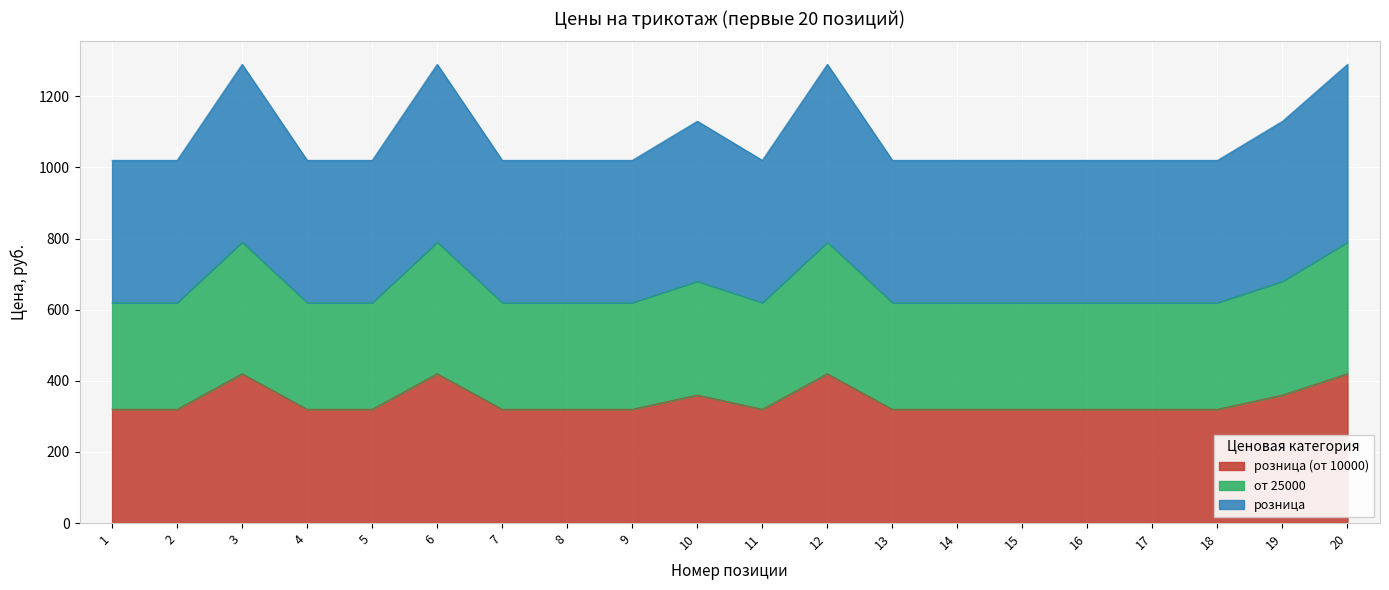

Between 5 and 10, which series saw the biggest shift?

розница